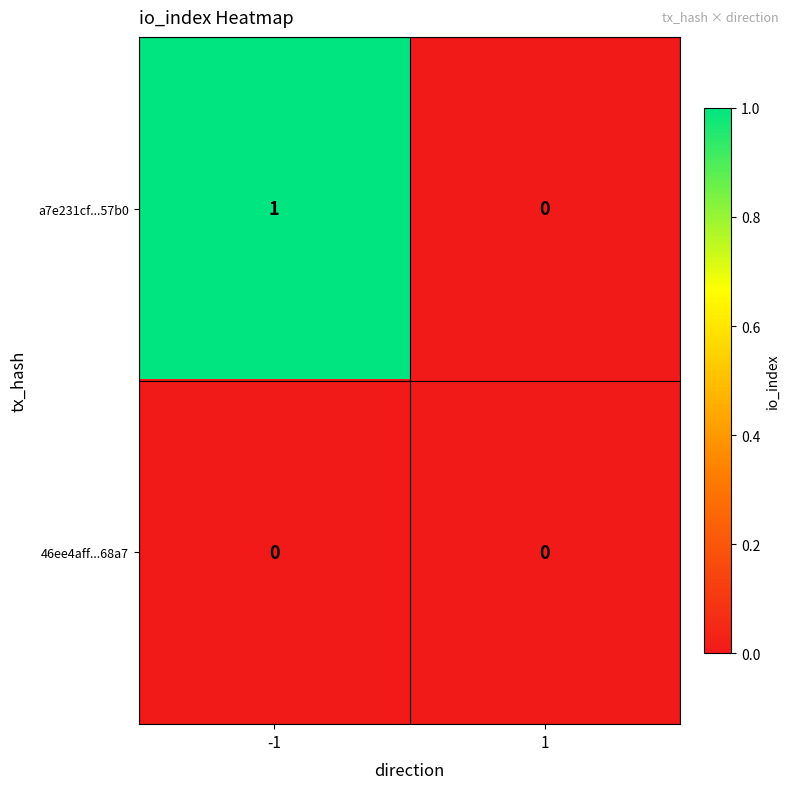

Reading left to right, list all the values displayed in this chart.

a7e231cf...57b0: 1	0
46ee4aff...68a7: 0	0